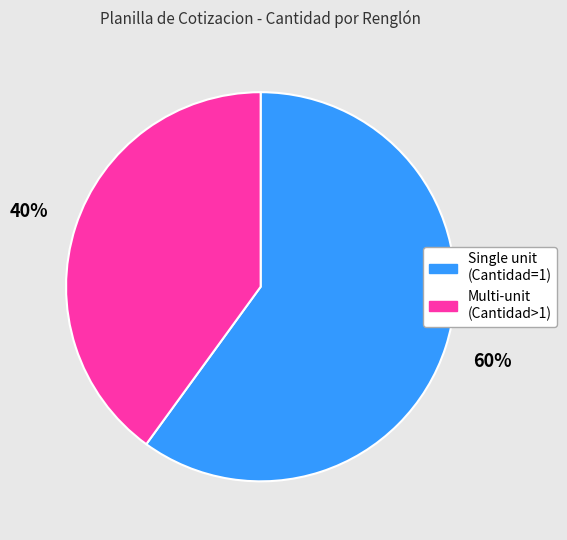

To the nearest percent, what is the difference between the largest and smallest slice percentages?

20%